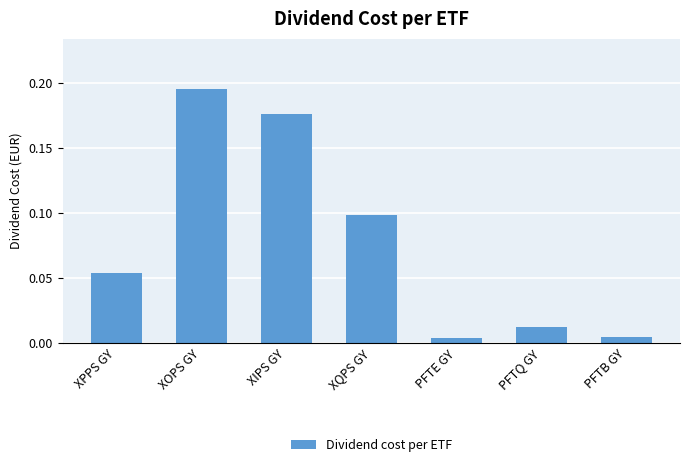

Between XQPS GY and PFTB GY, which is larger?

XQPS GY